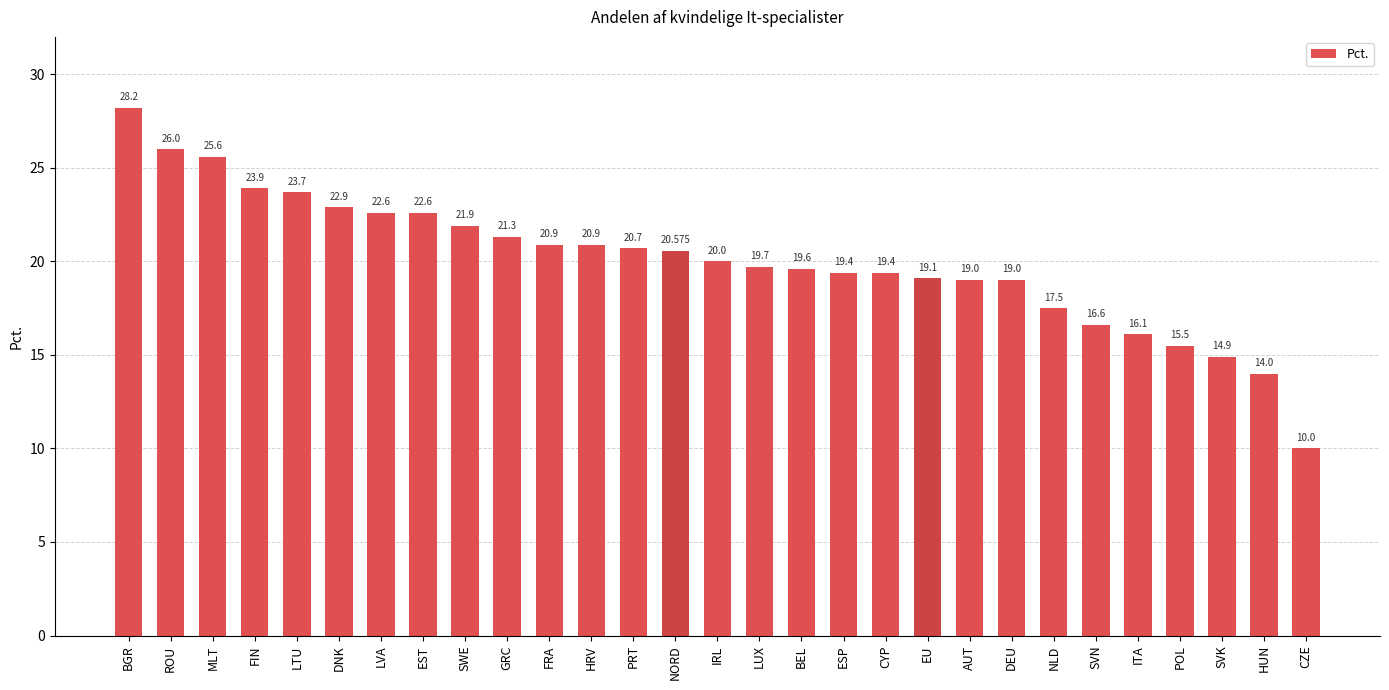

How many values are below 20?

14